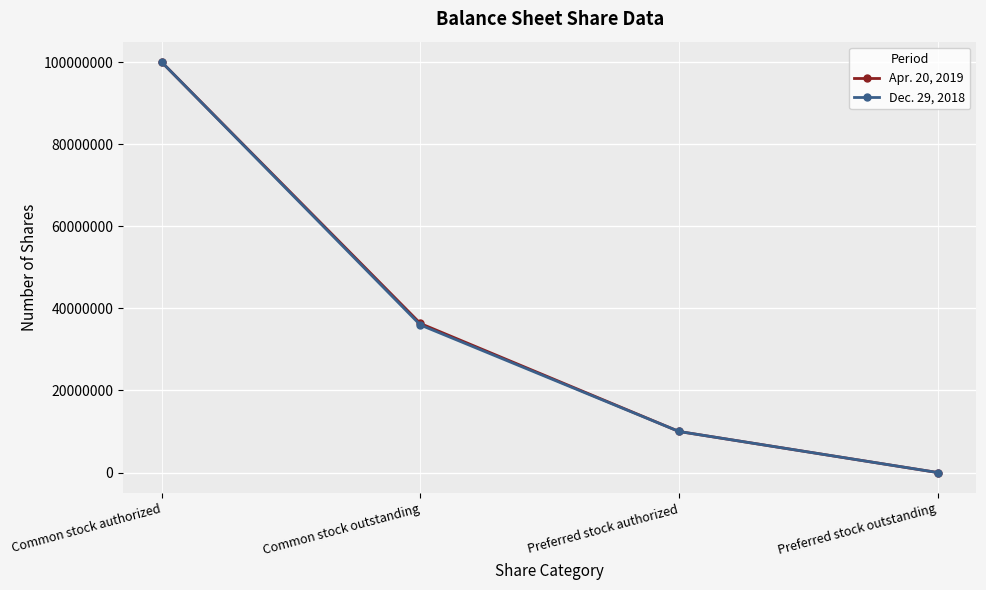

What position from the left is Common stock outstanding?

2